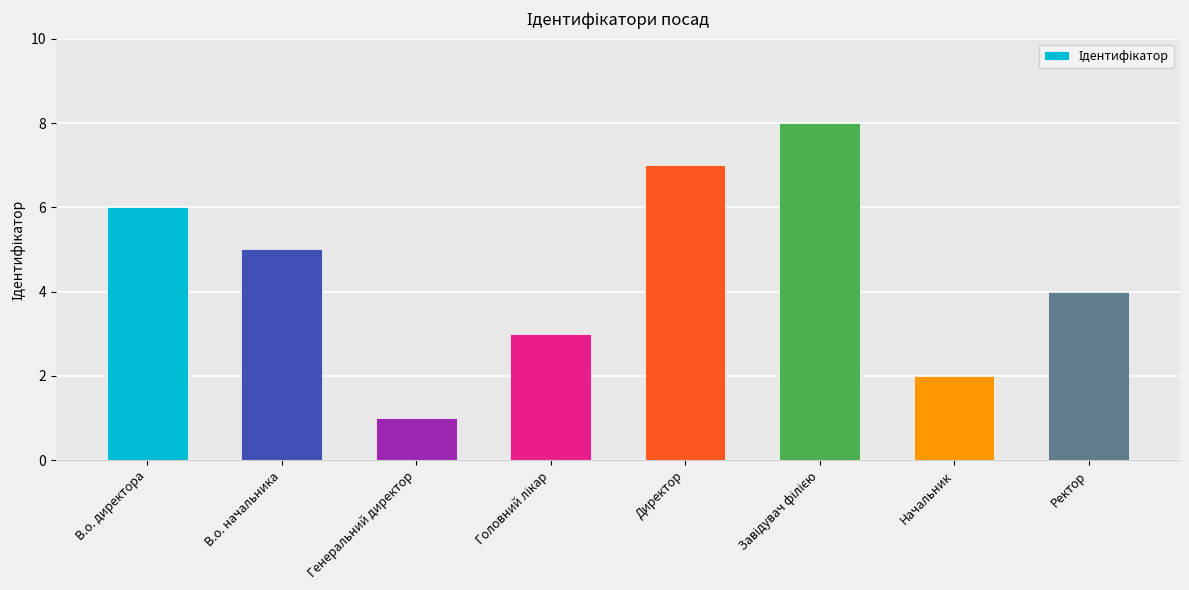

Are the bars grouped side by side (vs. stacked)?

No